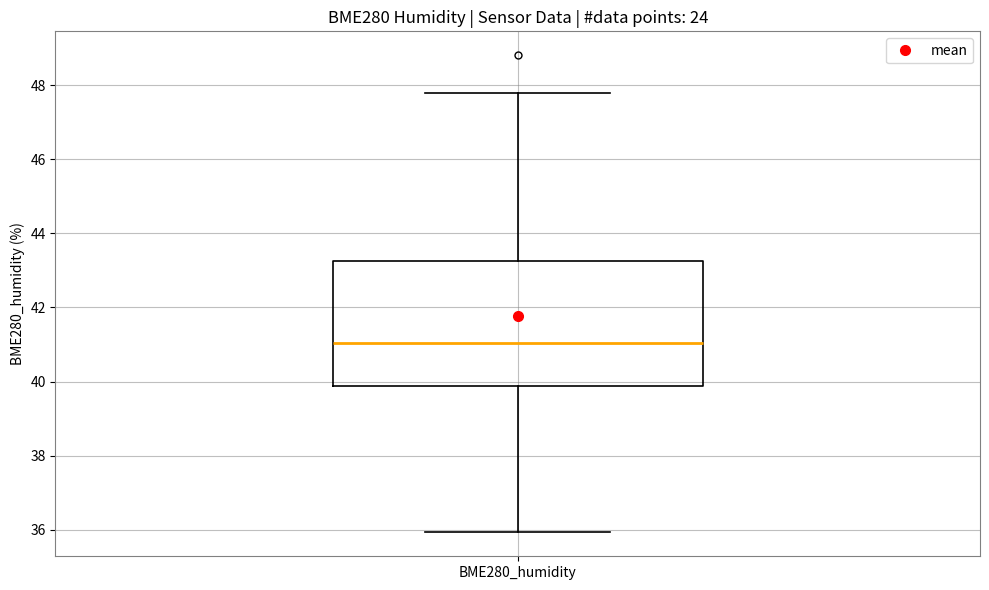

Where is the lower edge of the box for BME280_humidity on the y-axis? The values are not printed on the chart, so give them approximately, as read against the axis.

39.8